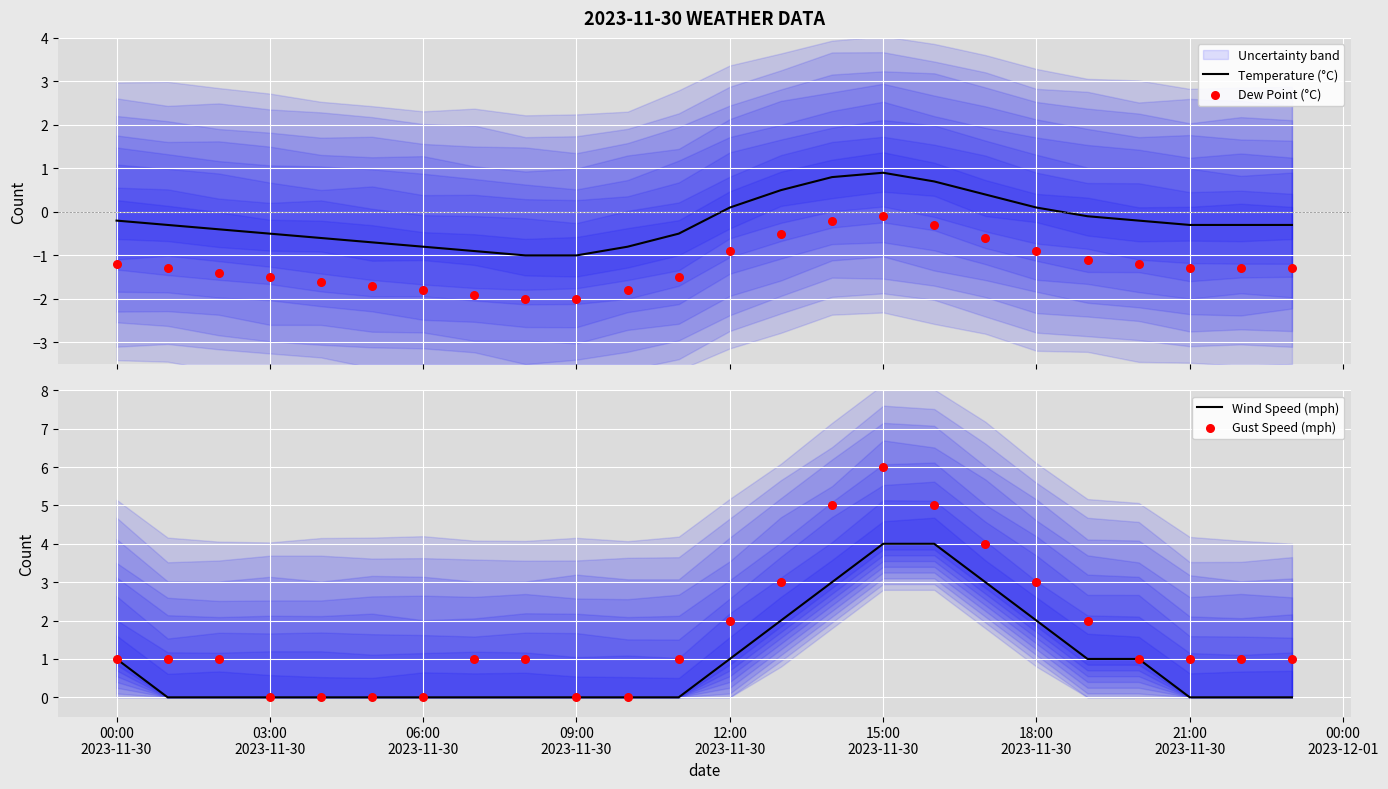

What is the lowest value of the Temperature (°C) series?

-1.0